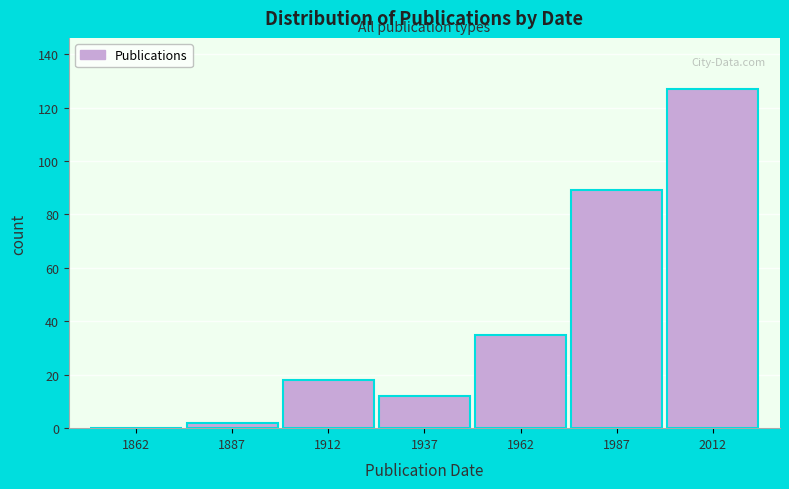

Reading left to right, list all the values displayed in this chart.

1862=0	1887=2	1912=18	1937=12	1962=35	1987=89	2012=127